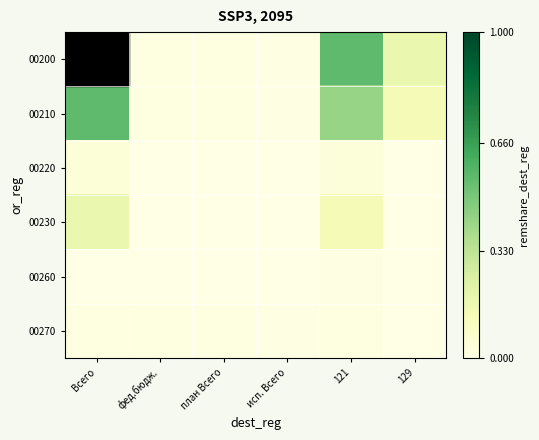

Which has a higher value, 129 or исп. Всего?

129